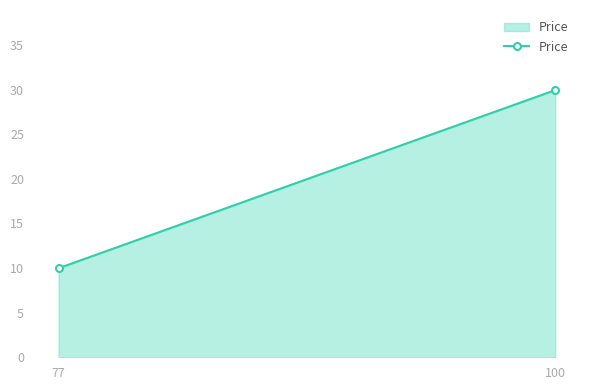

Reading right to left, transcribe all the data shown in this chart.

100=29.9	77=10.0